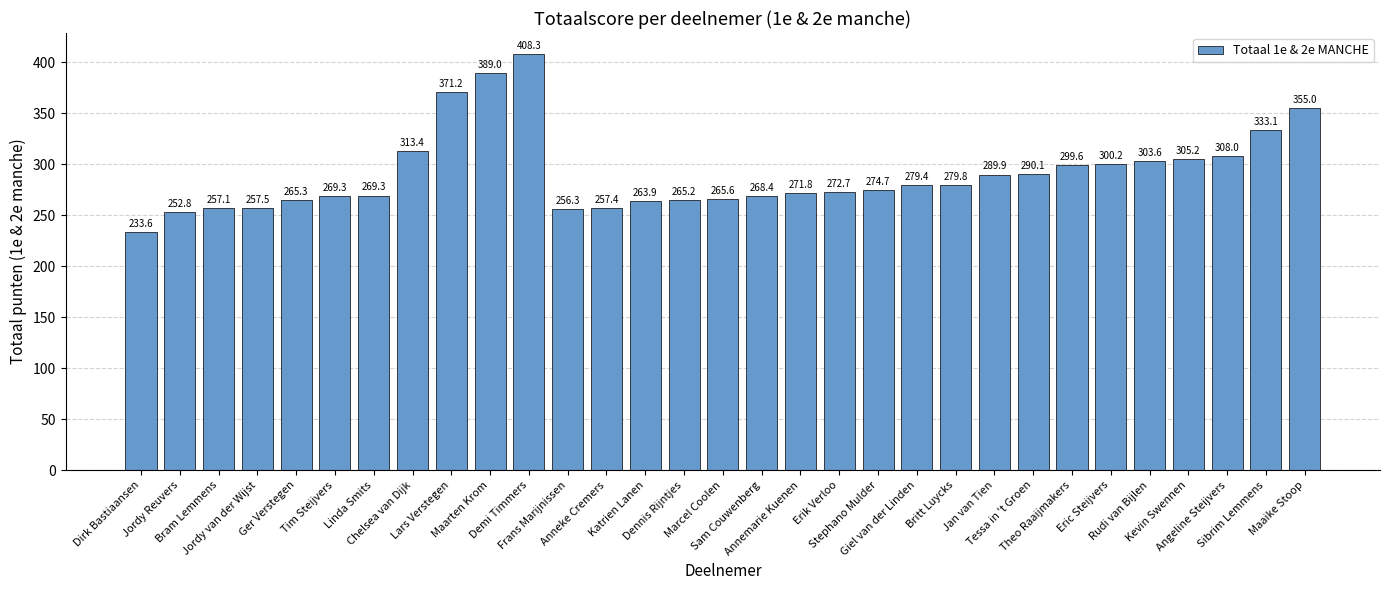

What is the maximum value shown in the chart?

408.3